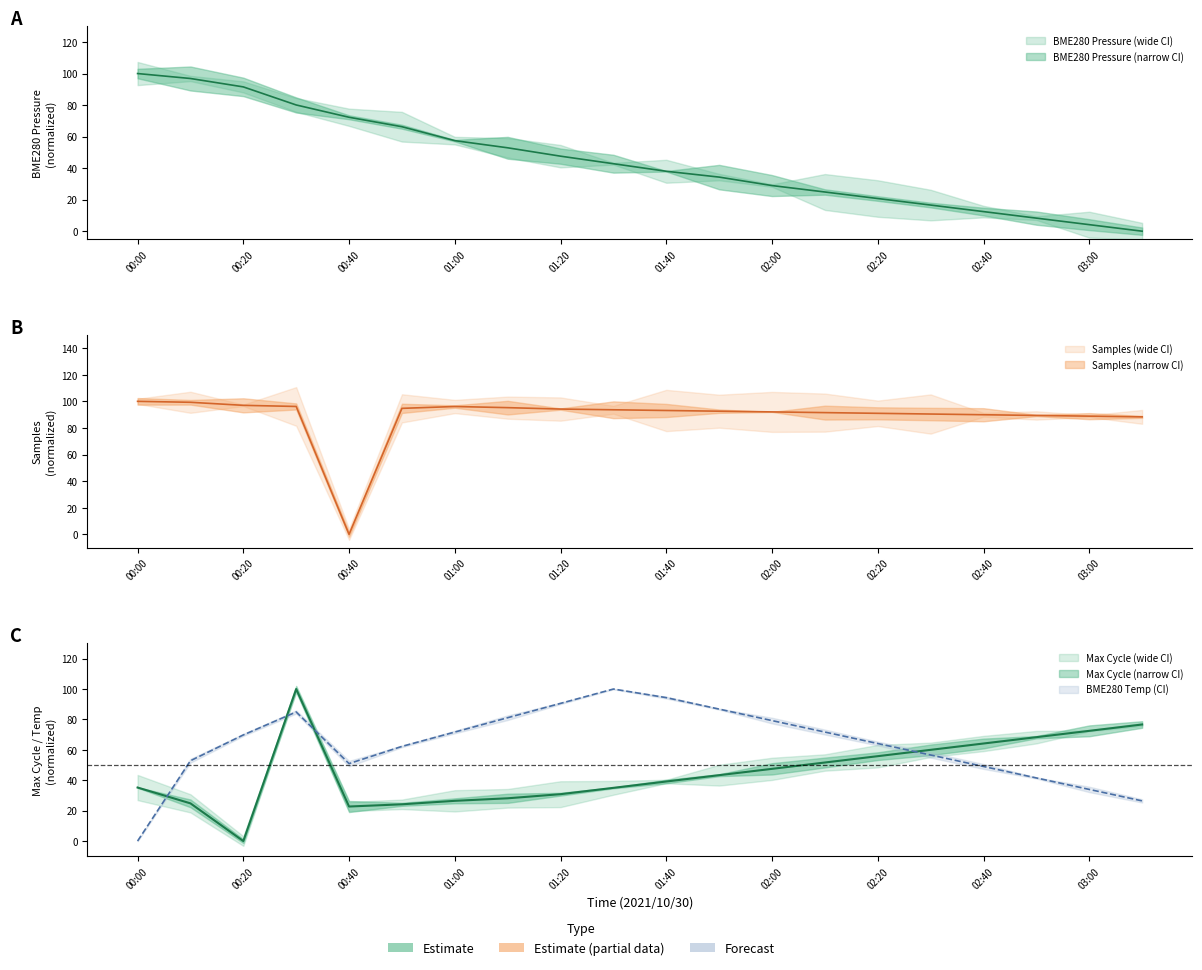

What position from the right is 02:20?

6